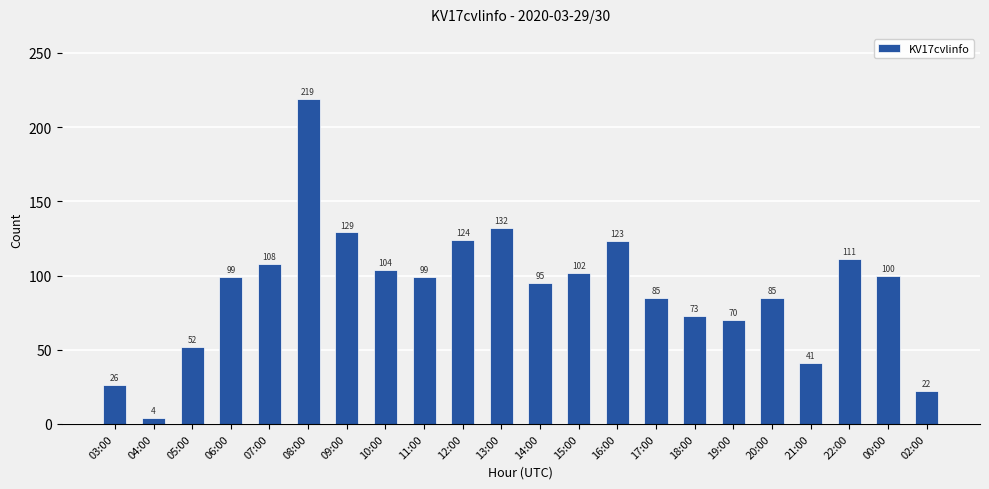

True or false: the data shows 219 at 08:00.

True